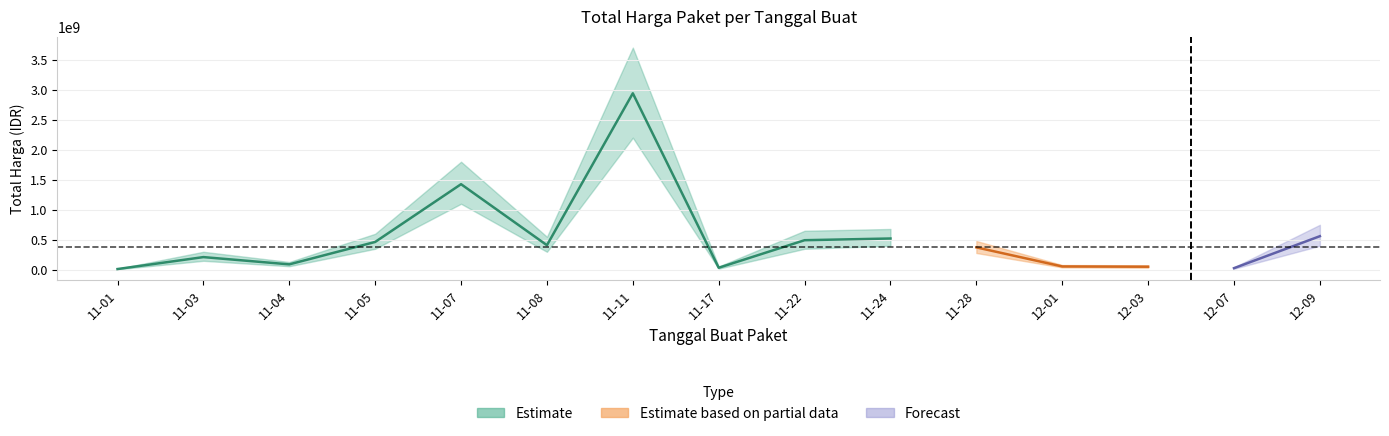

At which category does the chart reach its peak across all series?

2021-11-11